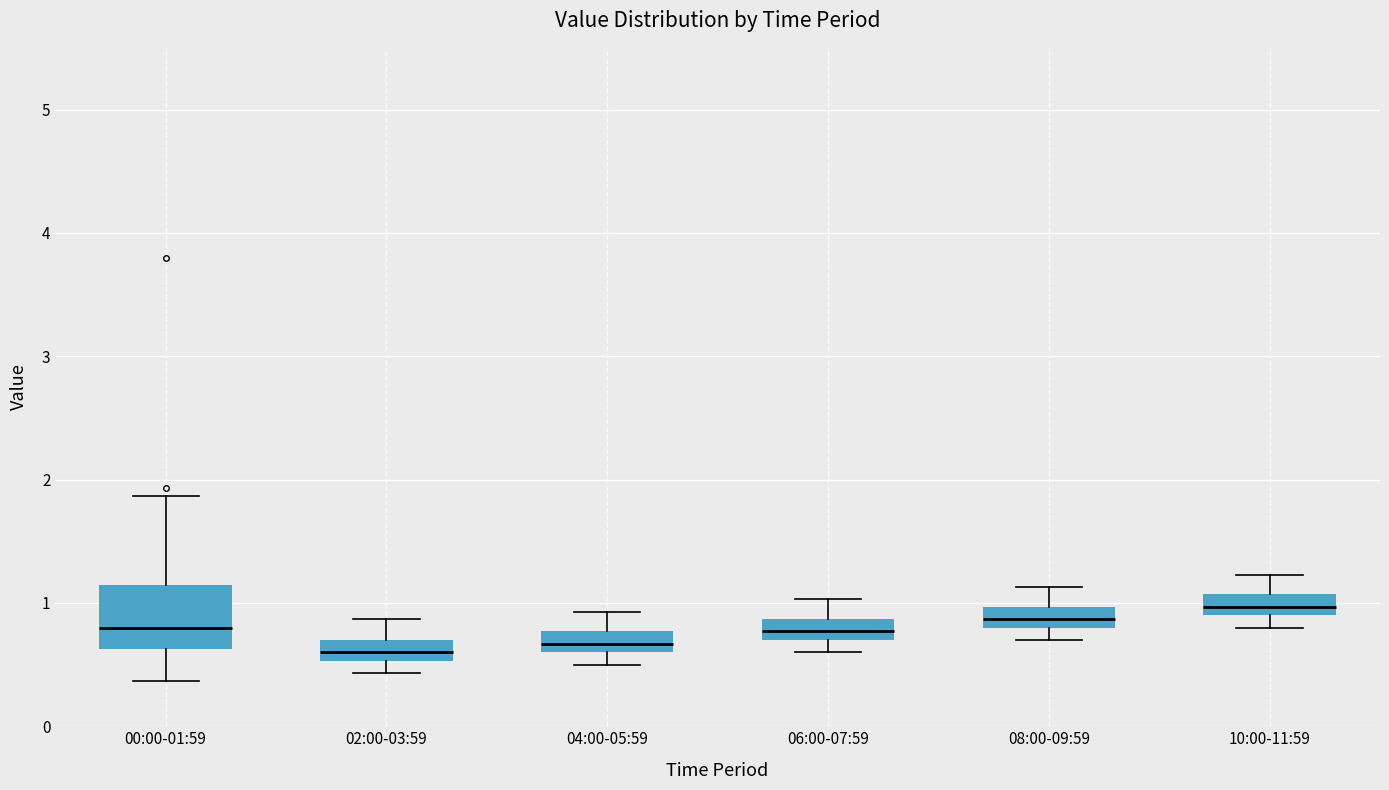

Reading left to right, transcribe this box plot: for each box, give where its median line is, the range the box spans, and where its two whiskers end, as read against the y-axis. The values are not printed on the chart, so give them approximately, as read against the axis.

00:00-01:59: median 0.8, box 0.6 to 1.1, whiskers 0.4 to 1.9
02:00-03:59: median 0.6, box 0.5 to 0.7, whiskers 0.4 to 0.9
04:00-05:59: median 0.7, box 0.6 to 0.8, whiskers 0.5 to 0.9
06:00-07:59: median 0.8, box 0.7 to 0.9, whiskers 0.6 to 1.0
08:00-09:59: median 0.9, box 0.8 to 1.0, whiskers 0.7 to 1.1
10:00-11:59: median 1.0, box 0.9 to 1.1, whiskers 0.8 to 1.2